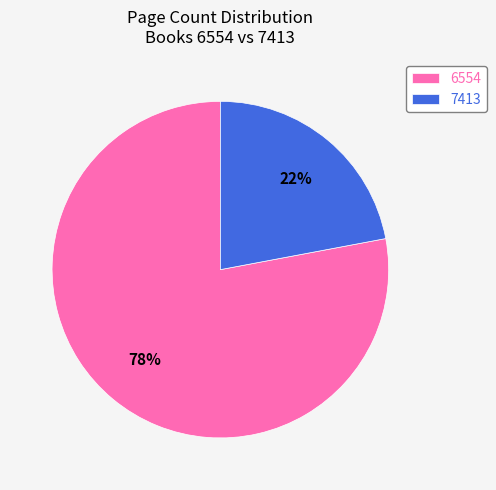

To the nearest percent, what portion does 6554 represent?

78%